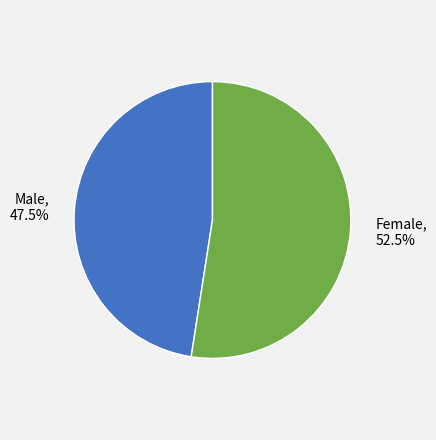

Is there a majority slice in this chart?

Yes